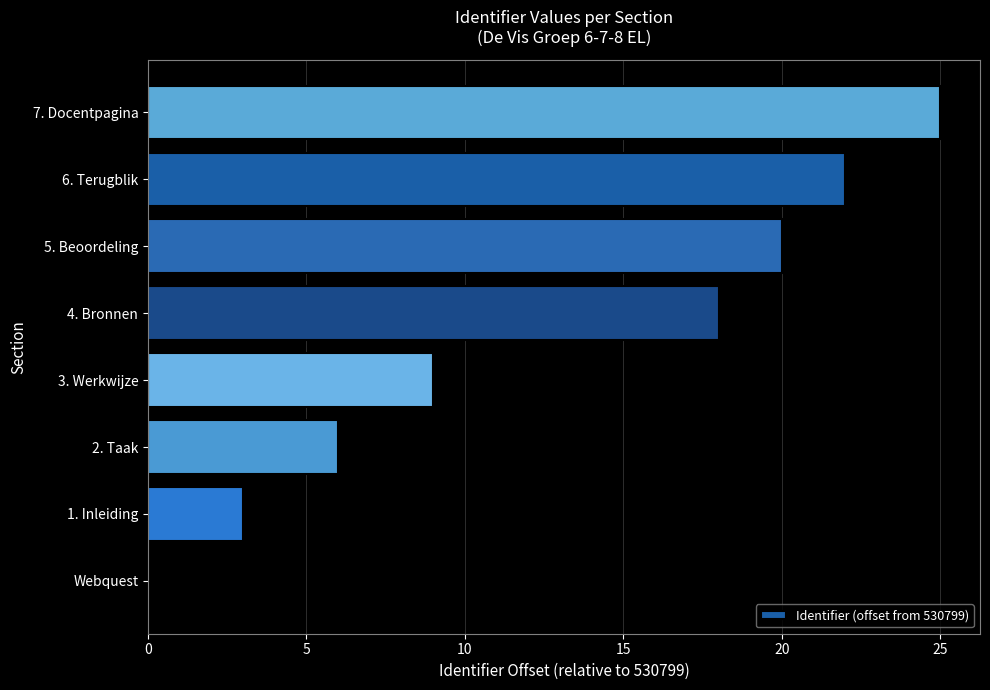

Which has a higher value, 6. Terugblik or 4. Bronnen?

6. Terugblik